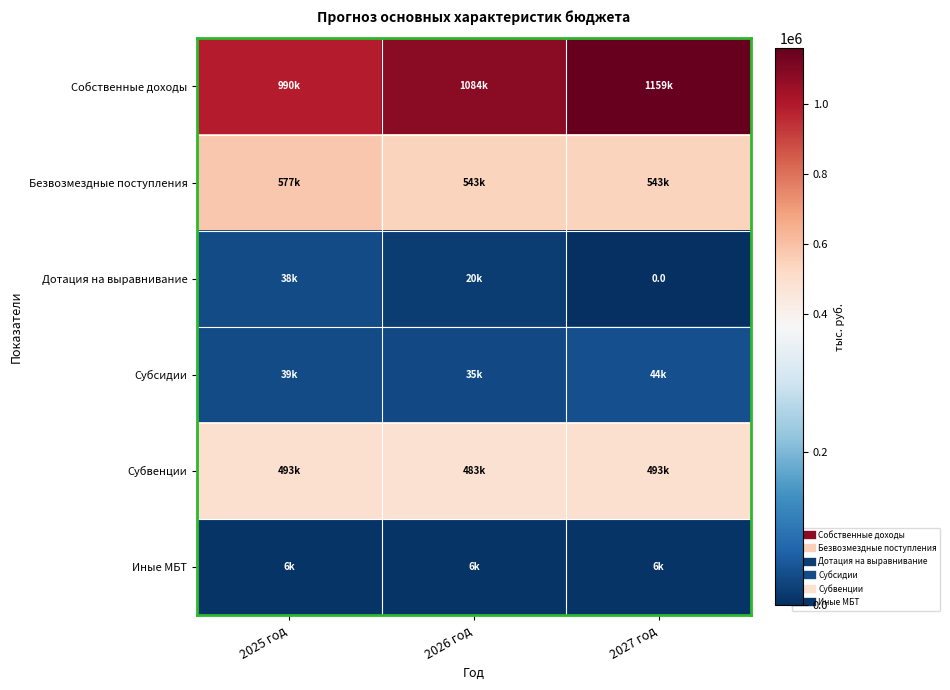

The Дотация на выравнивание series shows 25987.2 at 2026 год. True or false?

False